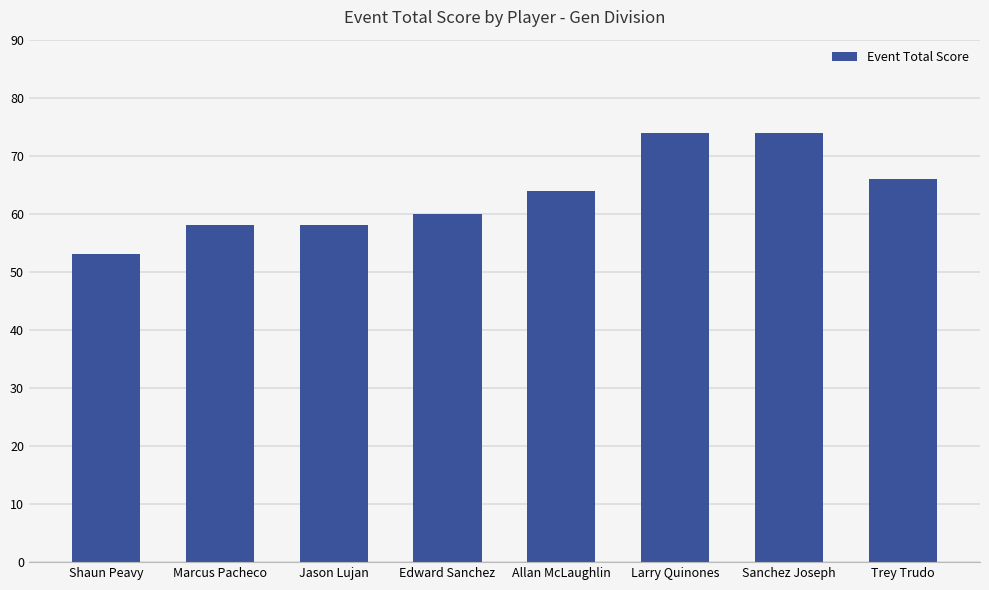

Which label corresponds to the smallest value in the chart?

Shaun Peavy